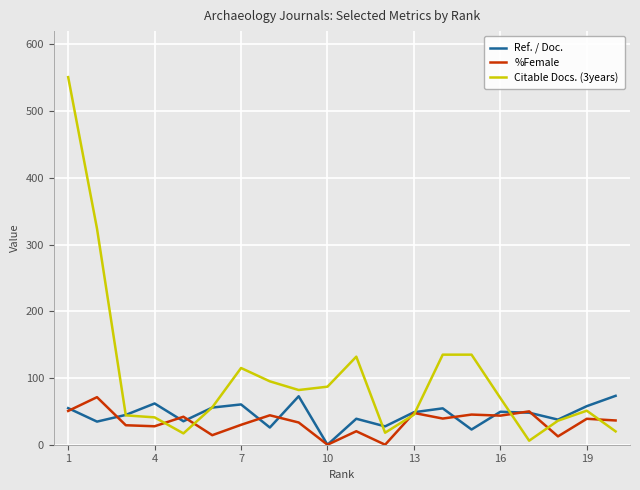

Reading left to right, what are all the values shown in this chart?

Ref. / Doc.: 54.8	34.6	44.7	61.8	35.2	55.7	60.4	25.8	72.7	0.0	38.9	27.5	48.7	54.5	22.8	49.4	48.0	37.6	57.8	73.3
%Female: 50.6	71.3	29.2	27.7	41.9	14.3	29.8	44.1	33.3	0.0	20.2	0.0	47.6	39.2	45.2	43.6	50.0	12.5	38.9	36.4
Citable Docs. (3years): 551.0	324.0	44.0	41.0	17.0	56.0	115.0	95.0	82.0	87.0	132.0	18.0	45.0	135.0	135.0	70.0	6.0	36.0	51.0	20.0